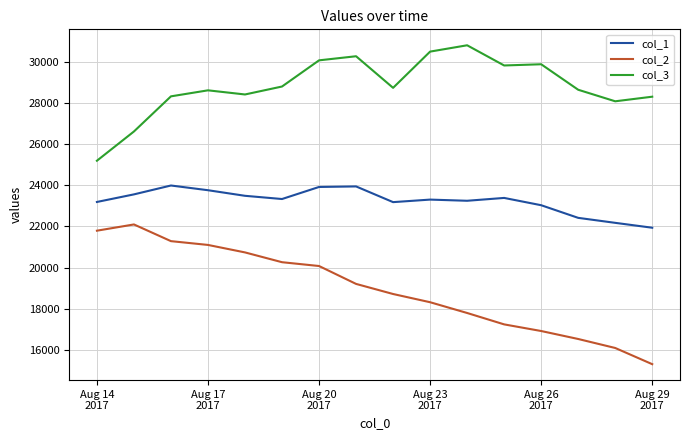

True or false: col_1 and col_3 cross at least once.

False